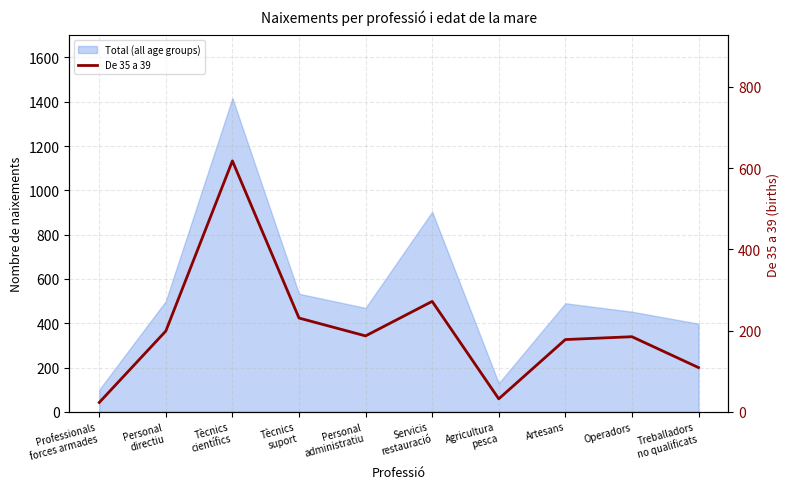

Reading left to right, extract all data points from this chart.

Professionals
forces armades=23	Personal
directiu=199	Tècnics
científics=618	Tècnics
suport=231	Personal
administratiu=187	Servicis
restauració=272	Agricultura
pesca=32	Artesans=178	Operadors=185	Treballadors
no qualificats=109